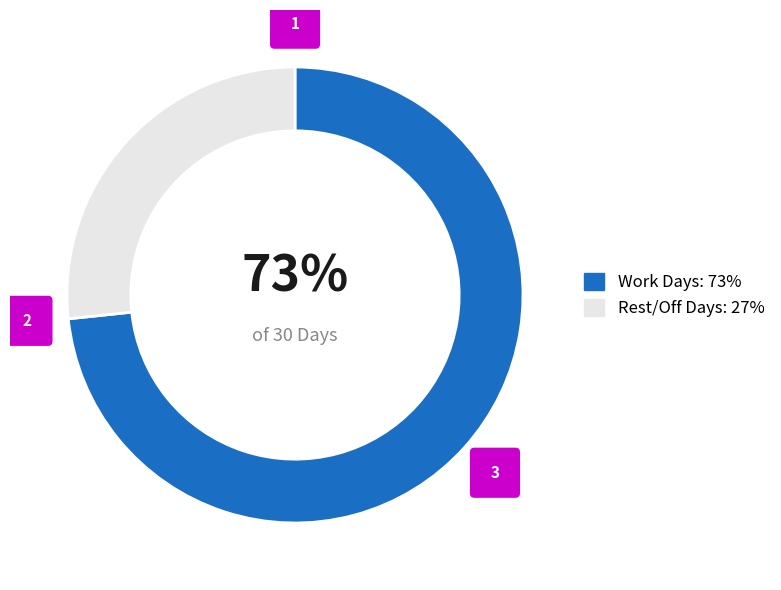

To the nearest percent, what is the average slice percentage?

50%